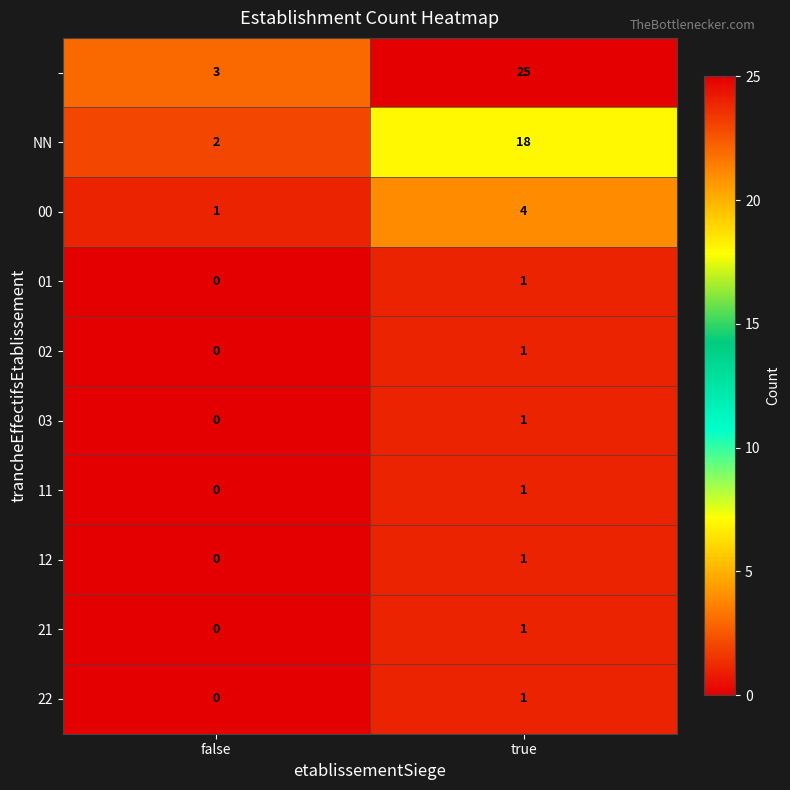

At which category is the sum across all series the highest?

true